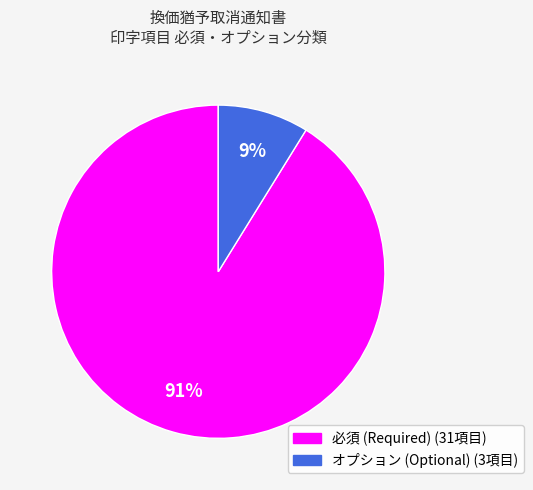

Is the sum of オプション and 必須 greater than half?

Yes